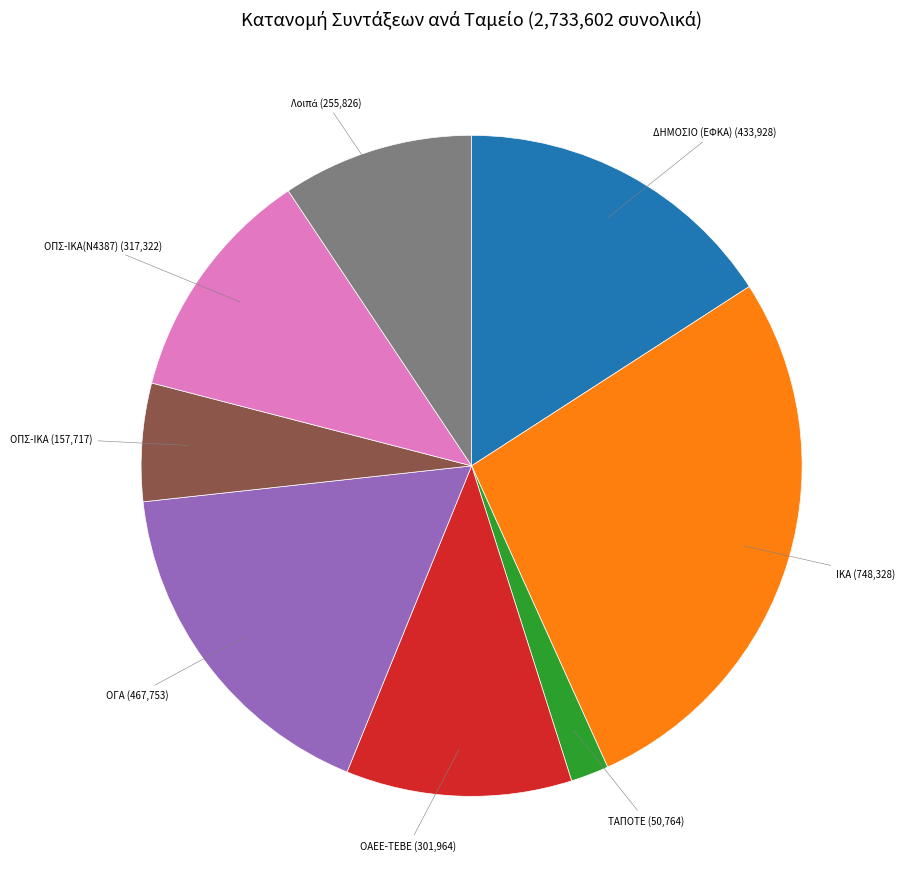

Is there a majority slice in this chart?

No